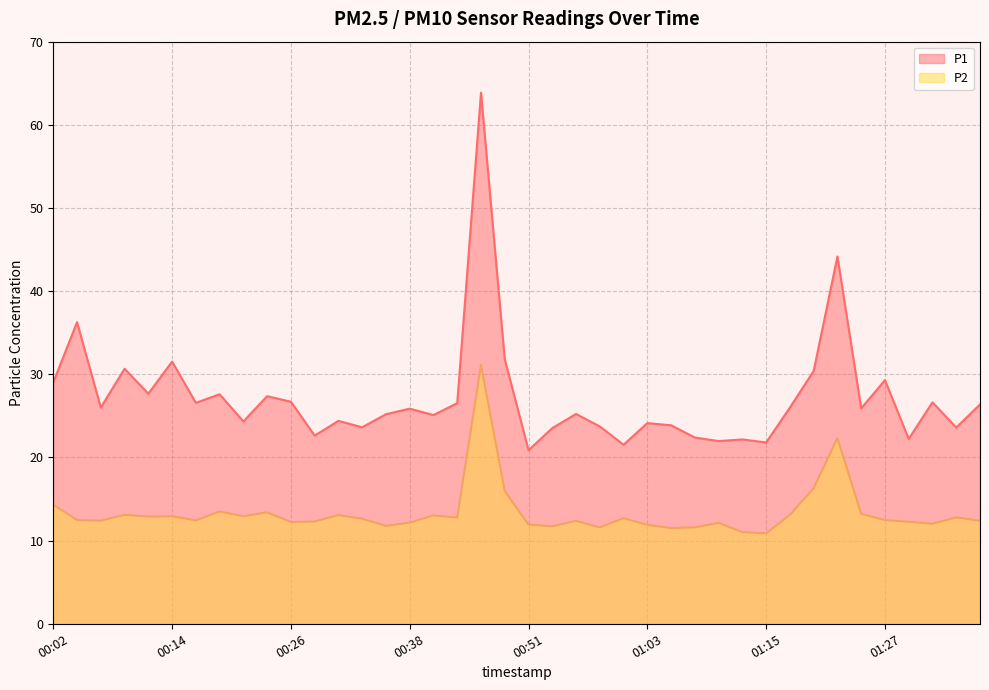

List the series in order of their overall mean, highest first.

P1, P2